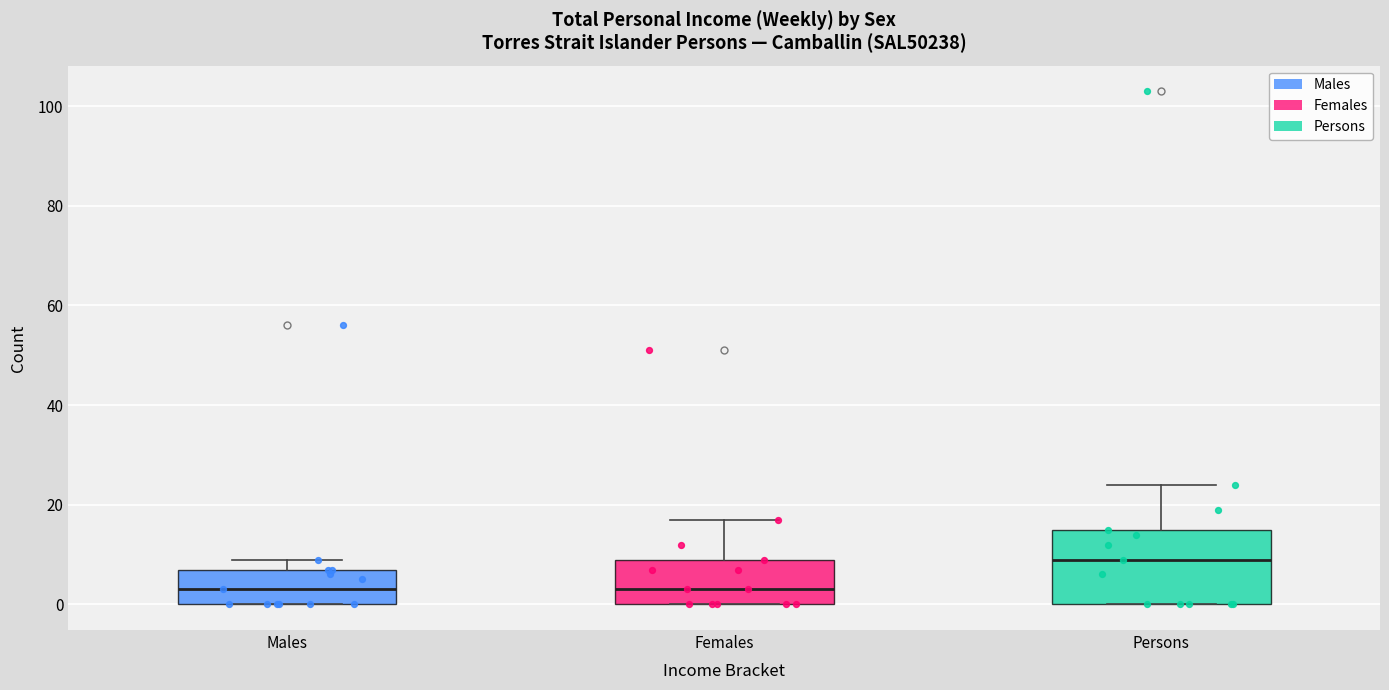

Reading left to right, read every box against the y-axis: the position of its median line, the range the box covers, and the ends of its whiskers. The values are not printed on the chart, so give them approximately, as read against the axis.

Males: median 4, box 0 to 8, whiskers 0 to 10
Females: median 4, box 0 to 10, whiskers 0 to 18
Persons: median 10, box 0 to 16, whiskers 0 to 24